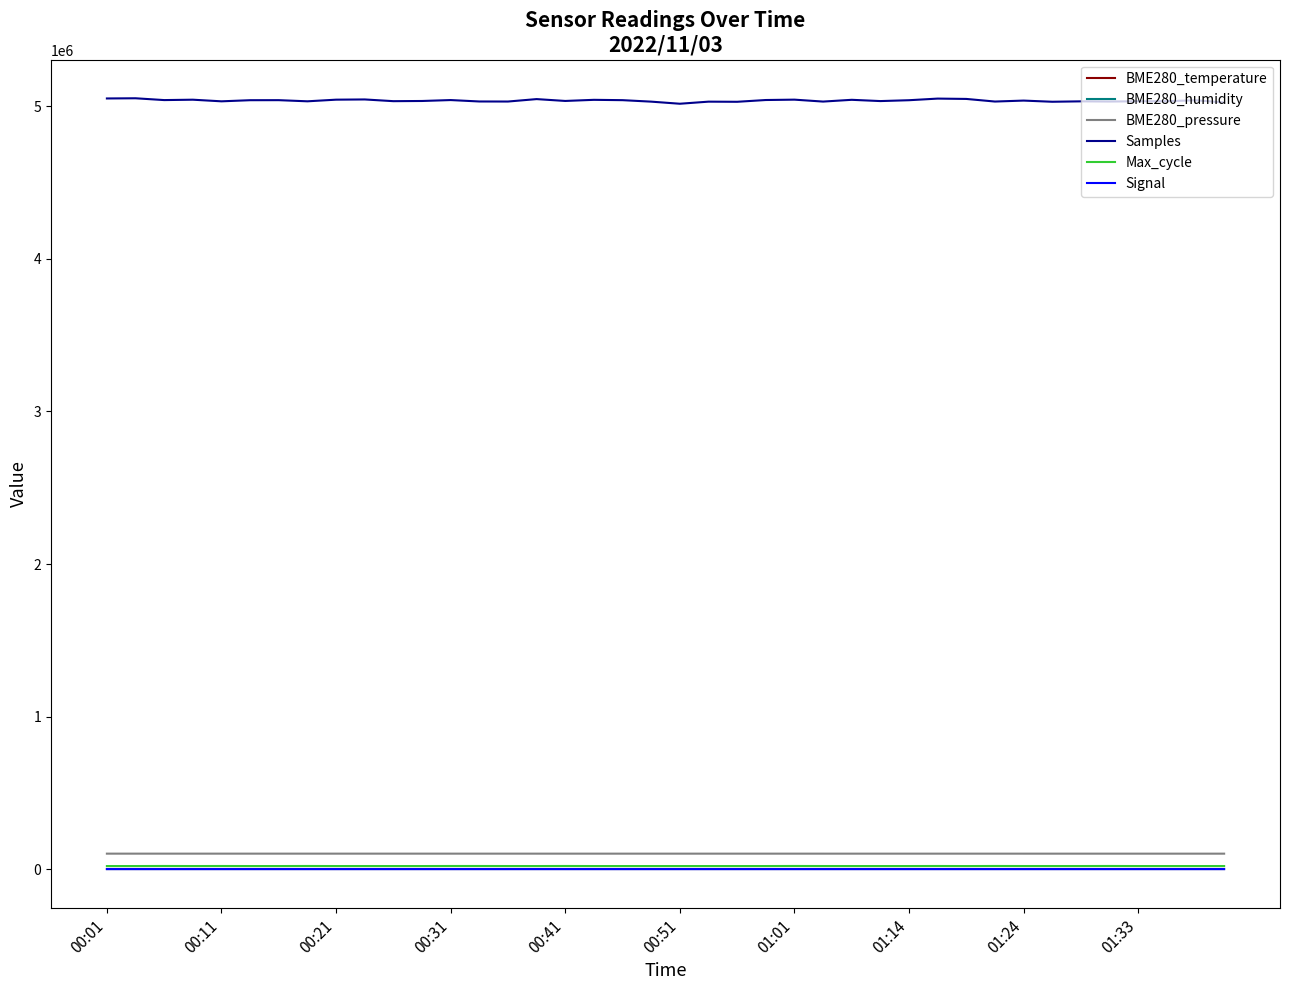

True or false: BME280_temperature and Samples cross at least once.

False